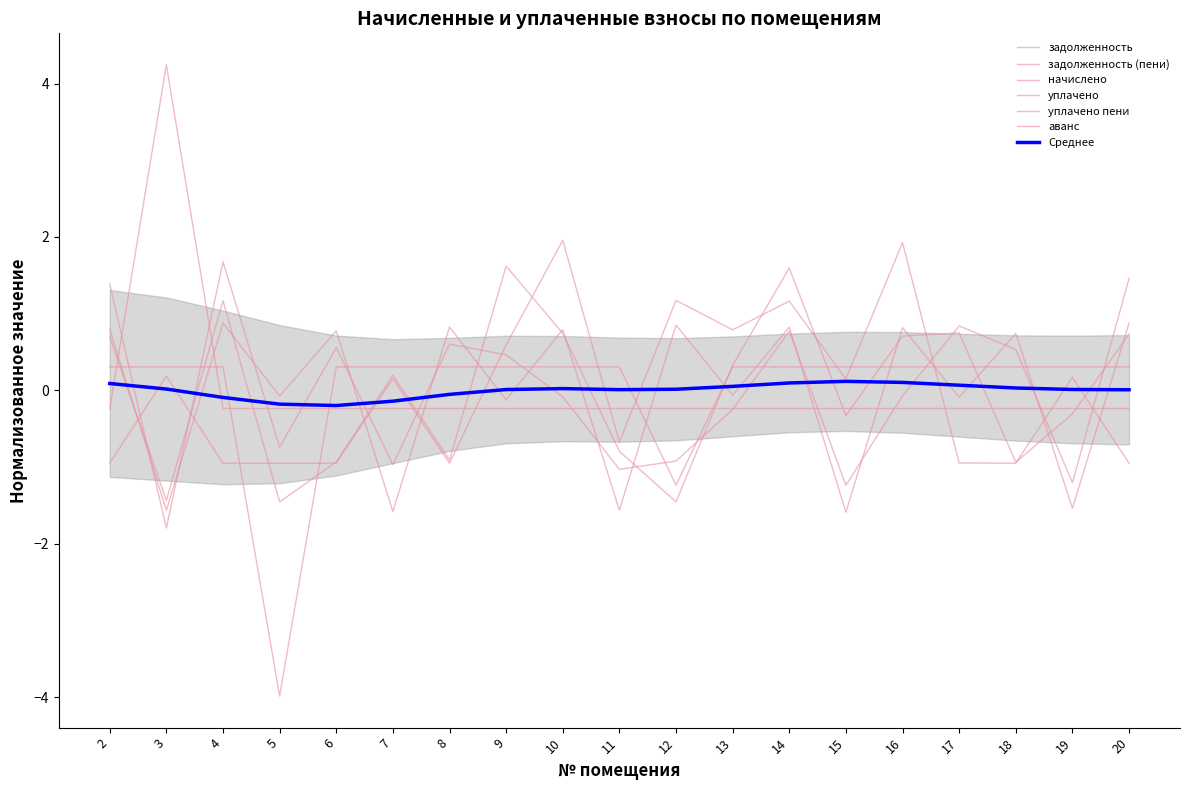

What is the maximum value shown in the chart?

4.2